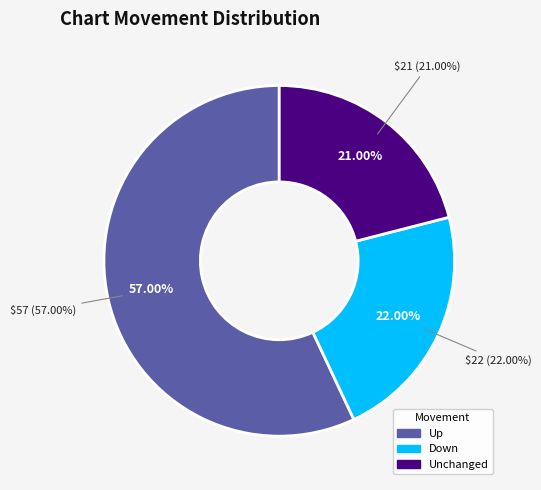

What percentage is the down slice, to the nearest percent?

22%